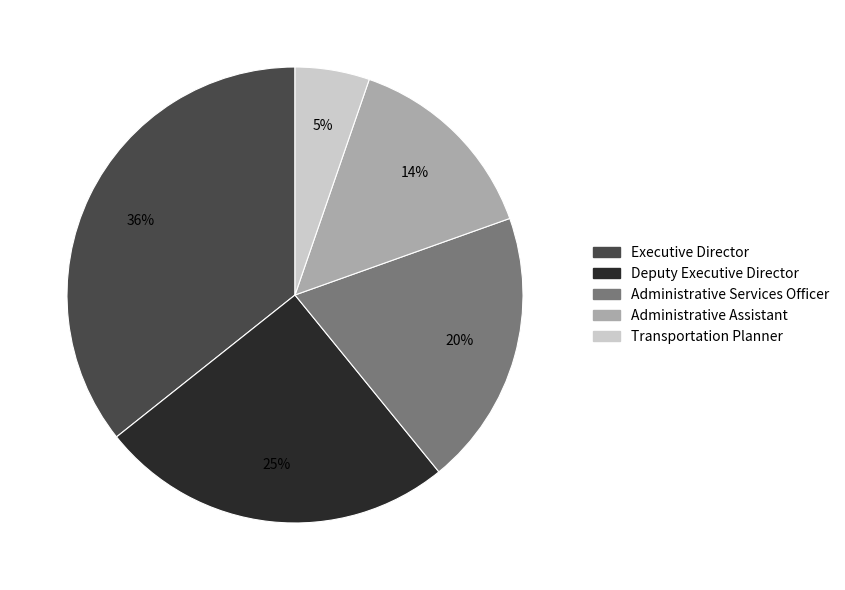

Which slice is the largest?

Executive Director